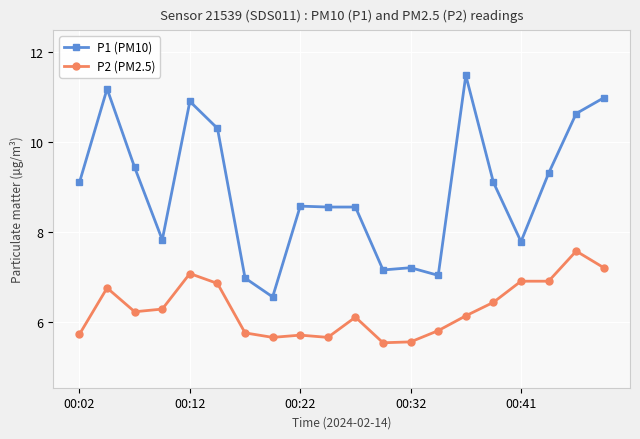

How many lines are shown in the chart?

2